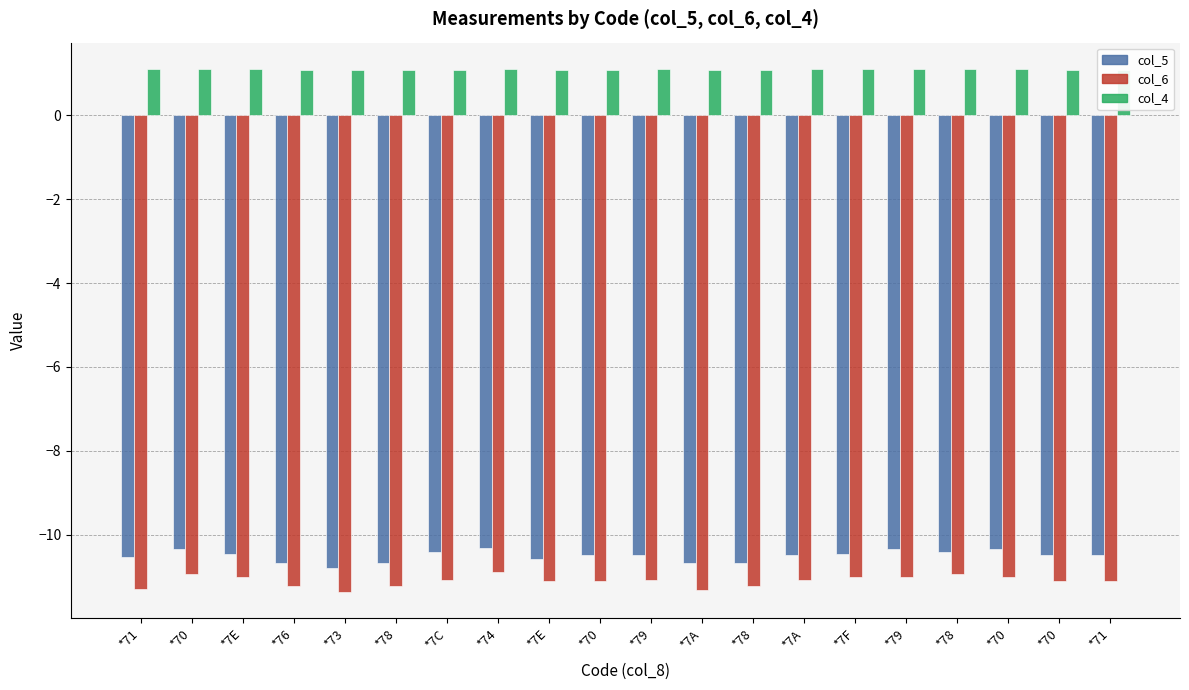

What is the total value across all series at *70?

-20.2